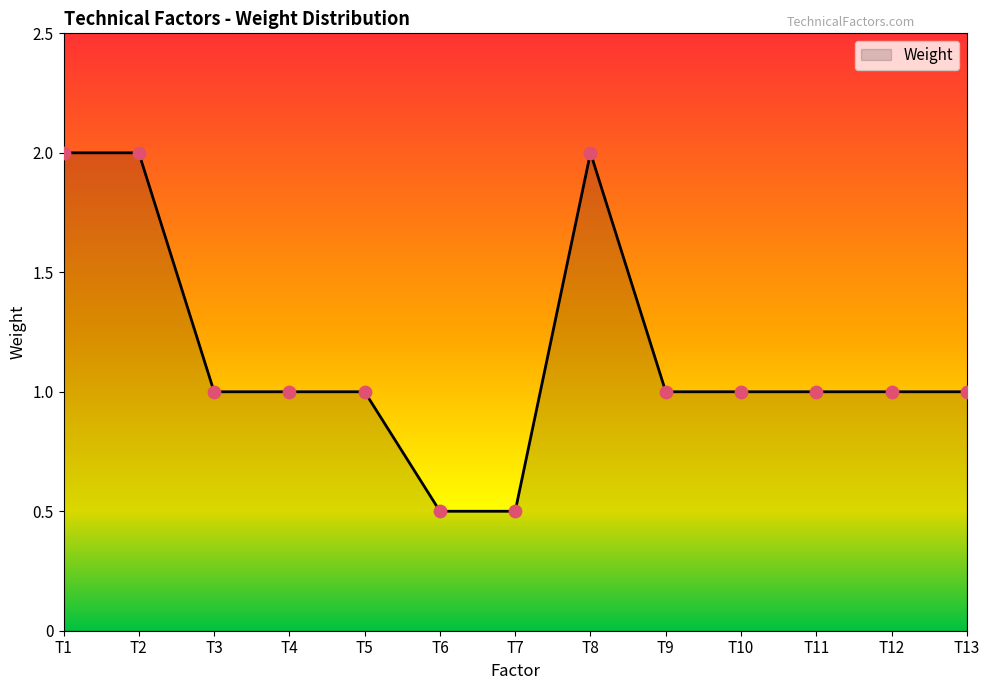

Which has a higher value, T9 or T2?

T2